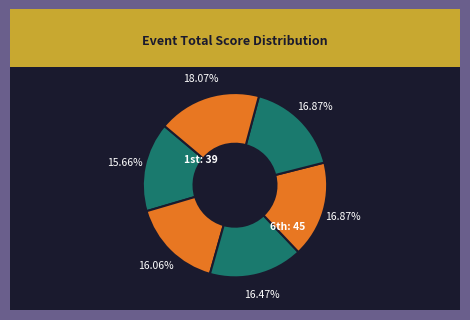

Is there a majority slice in this chart?

No